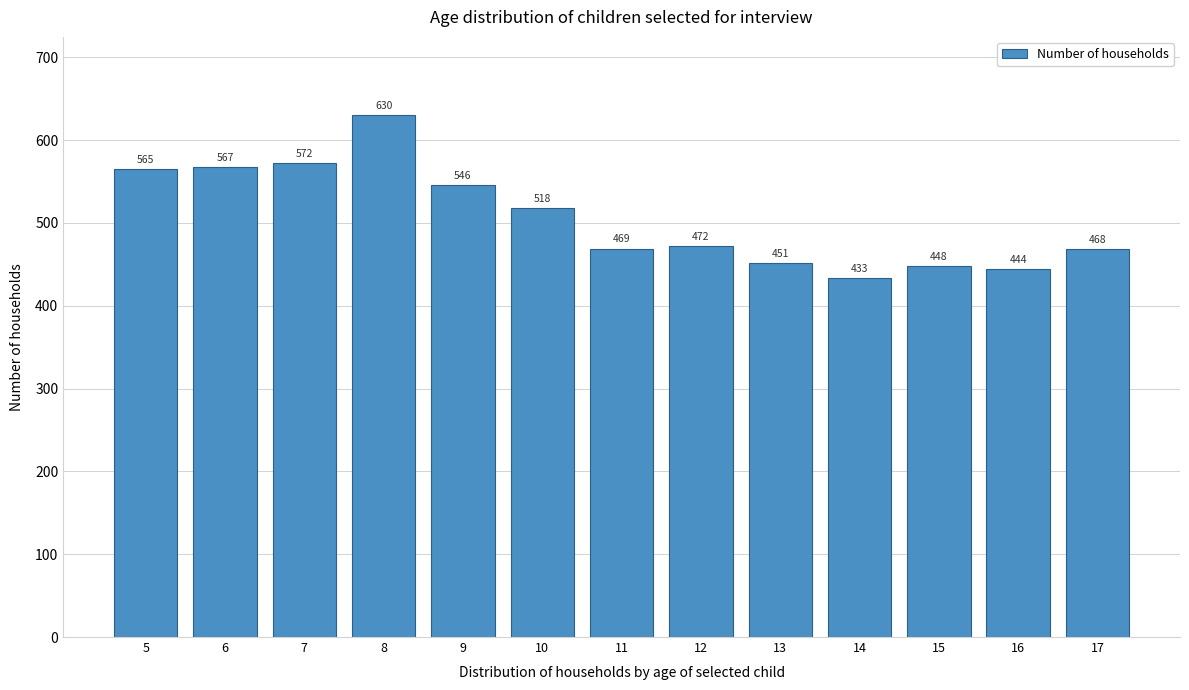

Reading right to left, list all the values displayed in this chart.

17=468	16=444	15=448	14=433	13=451	12=472	11=469	10=518	9=546	8=630	7=572	6=567	5=565